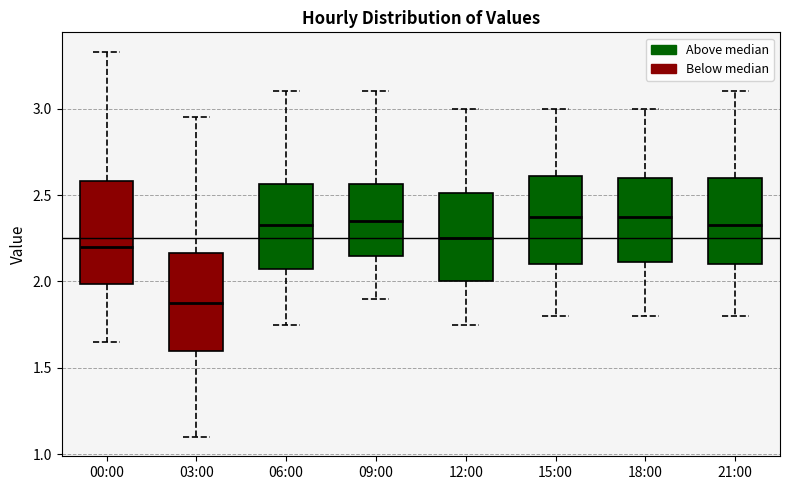

Reading left to right, read every box against the y-axis: the position of its median line, the range the box covers, and the ends of its whiskers. The values are not printed on the chart, so give them approximately, as read against the axis.

00:00: median 2.20, box 2.00 to 2.60, whiskers 1.65 to 3.35
03:00: median 1.90, box 1.60 to 2.15, whiskers 1.10 to 2.95
06:00: median 2.35, box 2.10 to 2.55, whiskers 1.75 to 3.10
09:00: median 2.35, box 2.15 to 2.55, whiskers 1.90 to 3.10
12:00: median 2.25, box 2.00 to 2.50, whiskers 1.75 to 3.00
15:00: median 2.40, box 2.10 to 2.60, whiskers 1.80 to 3.00
18:00: median 2.40, box 2.10 to 2.60, whiskers 1.80 to 3.00
21:00: median 2.35, box 2.10 to 2.60, whiskers 1.80 to 3.10